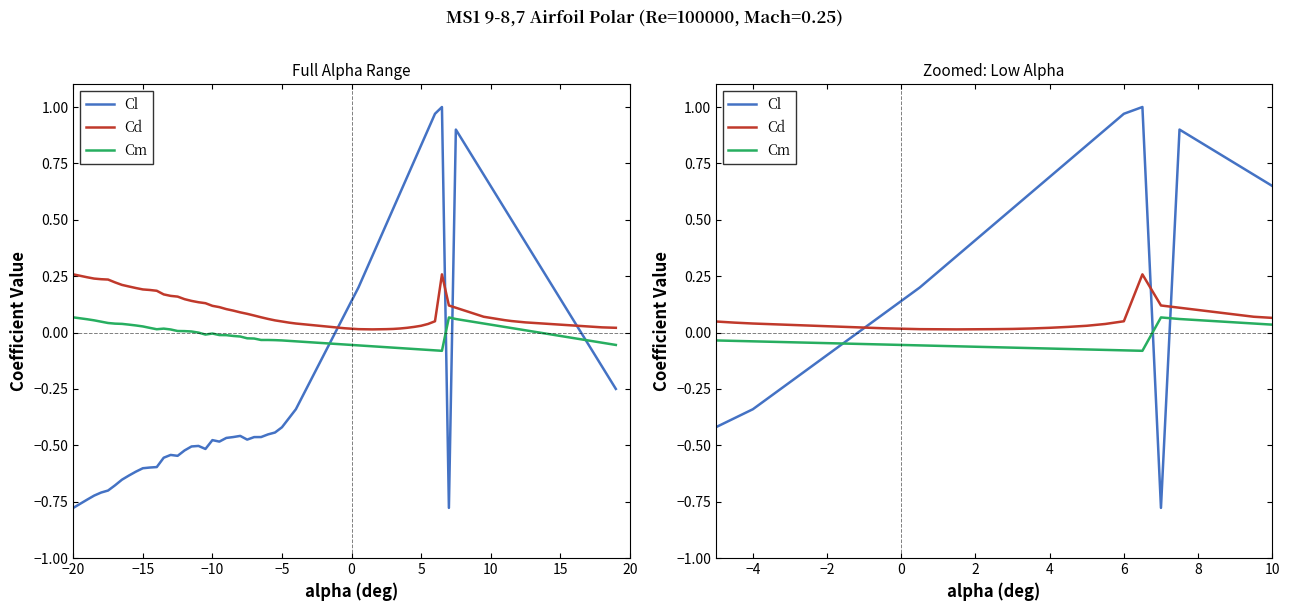

Does the chart have visible grid lines?

No